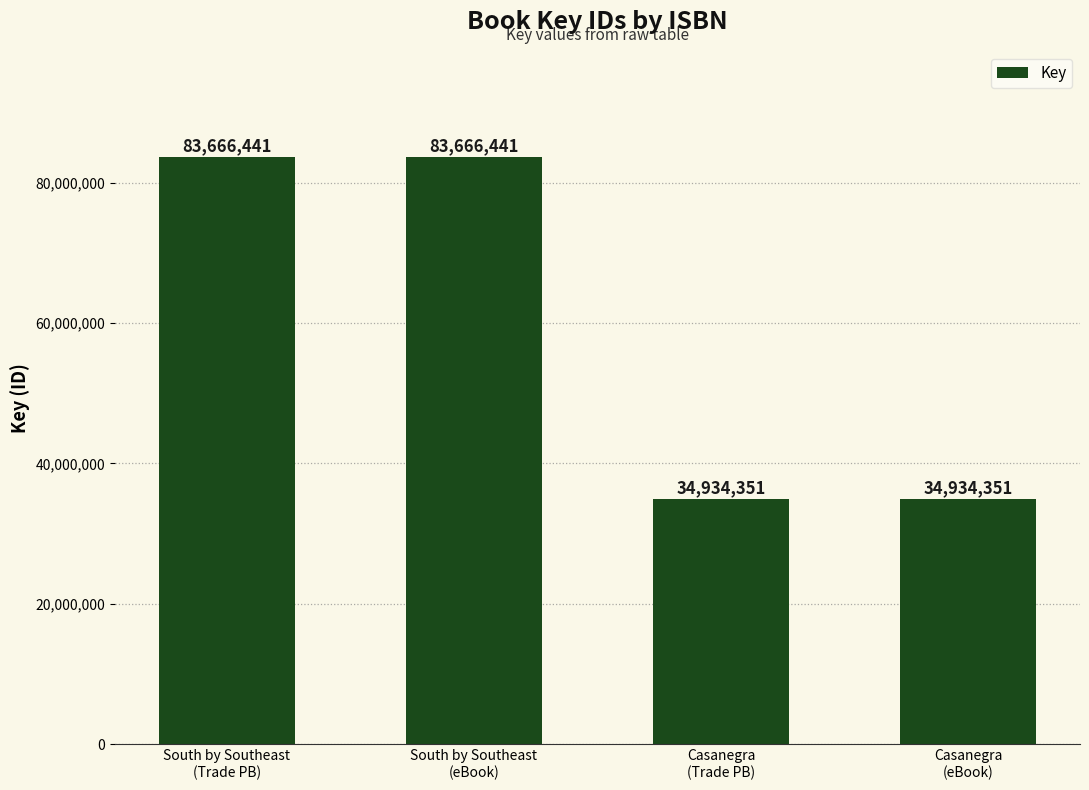

What is the smallest value displayed?

34934351